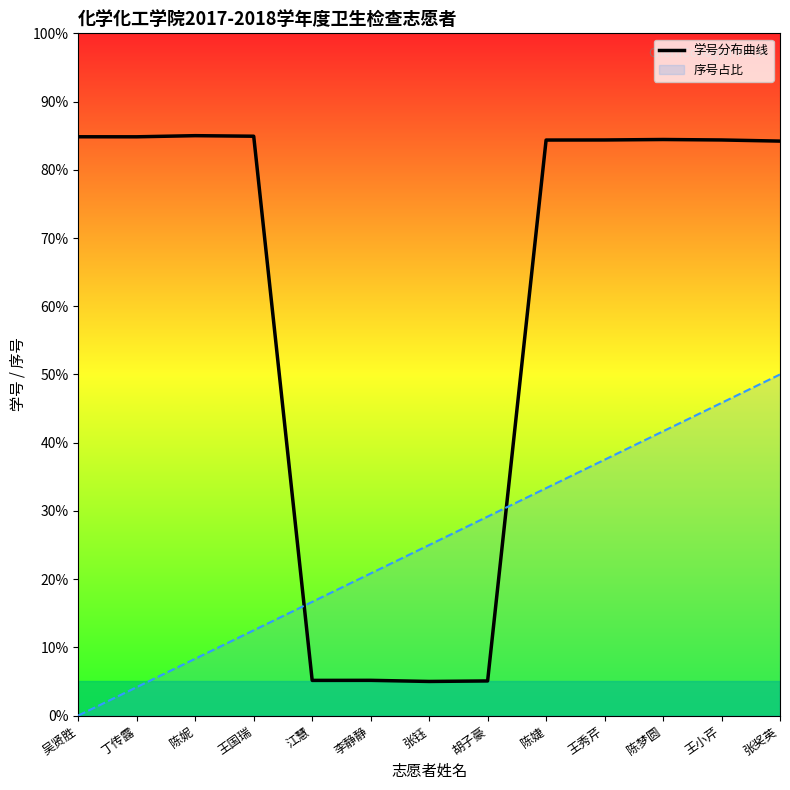

What is the difference between the maximum and minimum values?

80.0